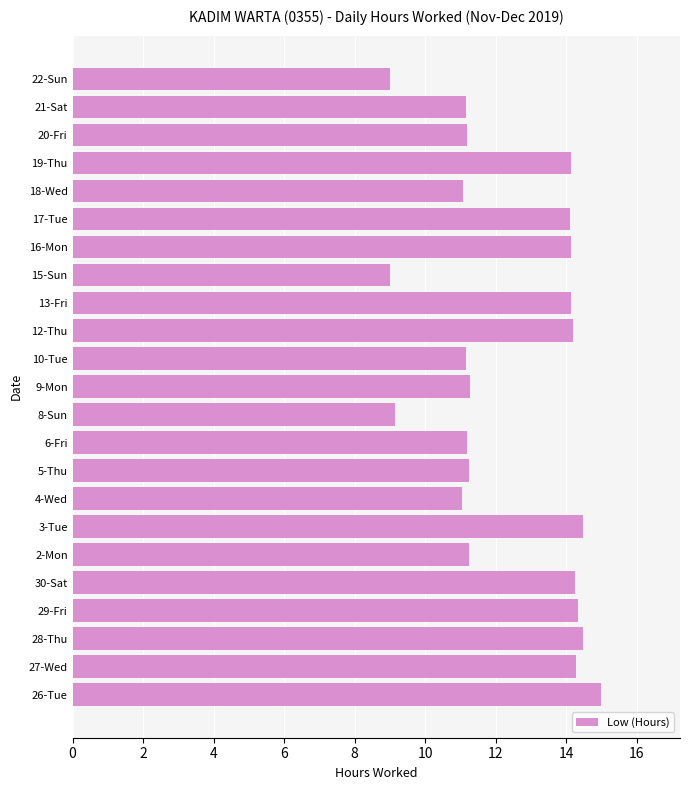

What is the maximum value shown in the chart?

15.0